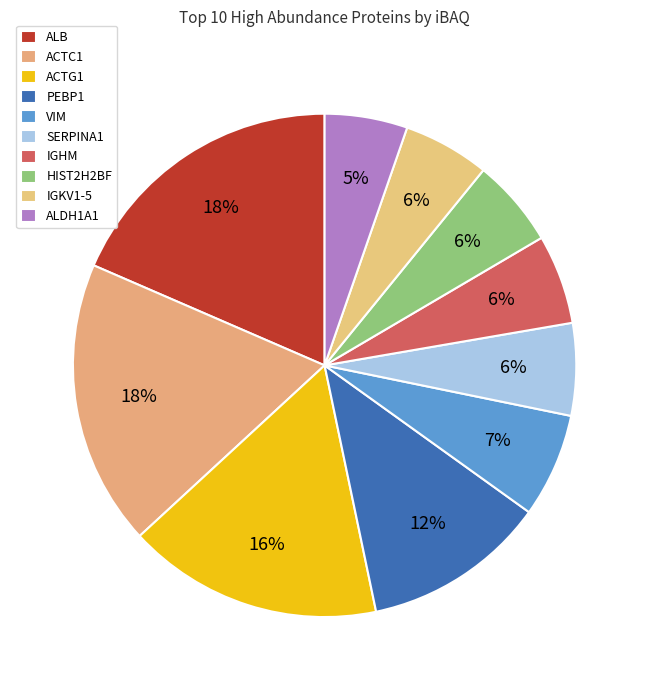

Count the number of slices in the pie.

10